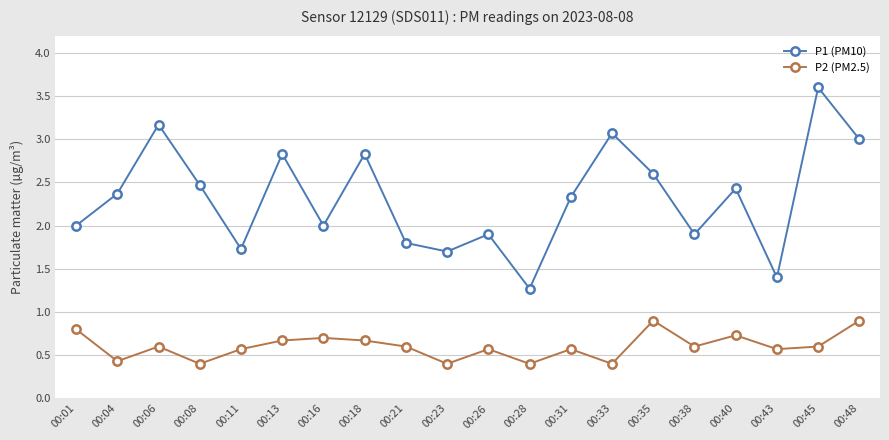

What is the difference between the second highest and second lowest values in the P1 (PM10) series?

1.8